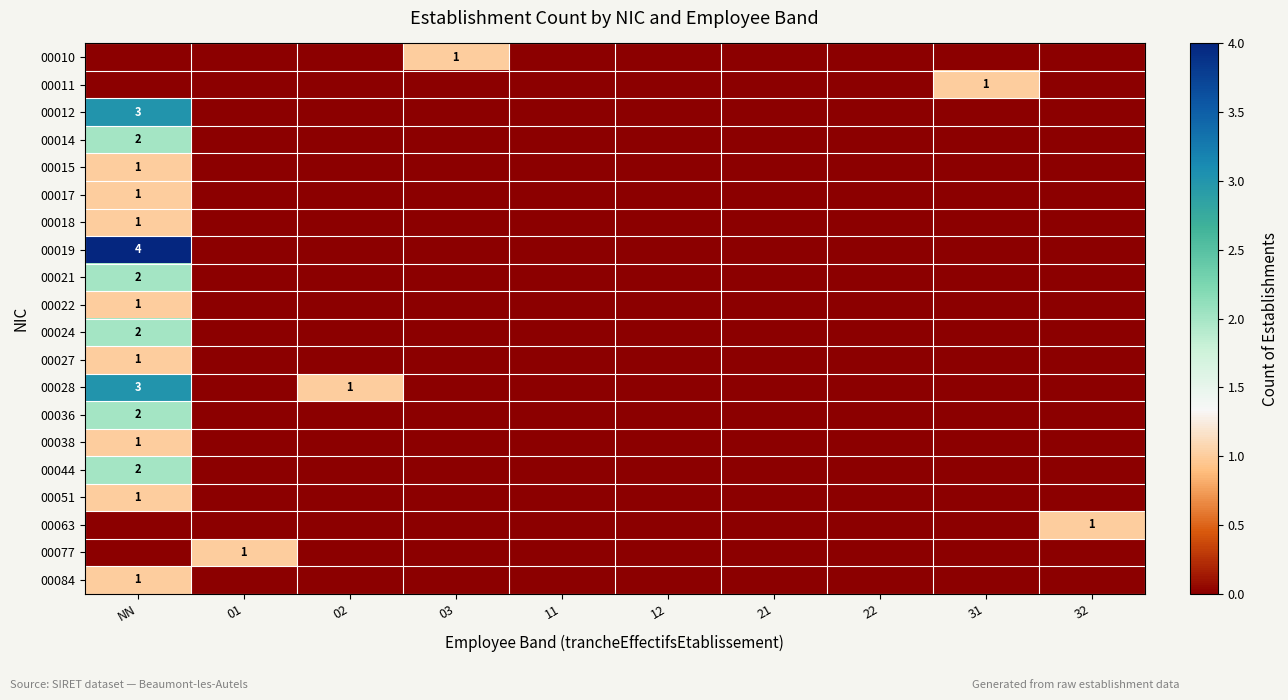

What is the maximum value shown in the chart?

4